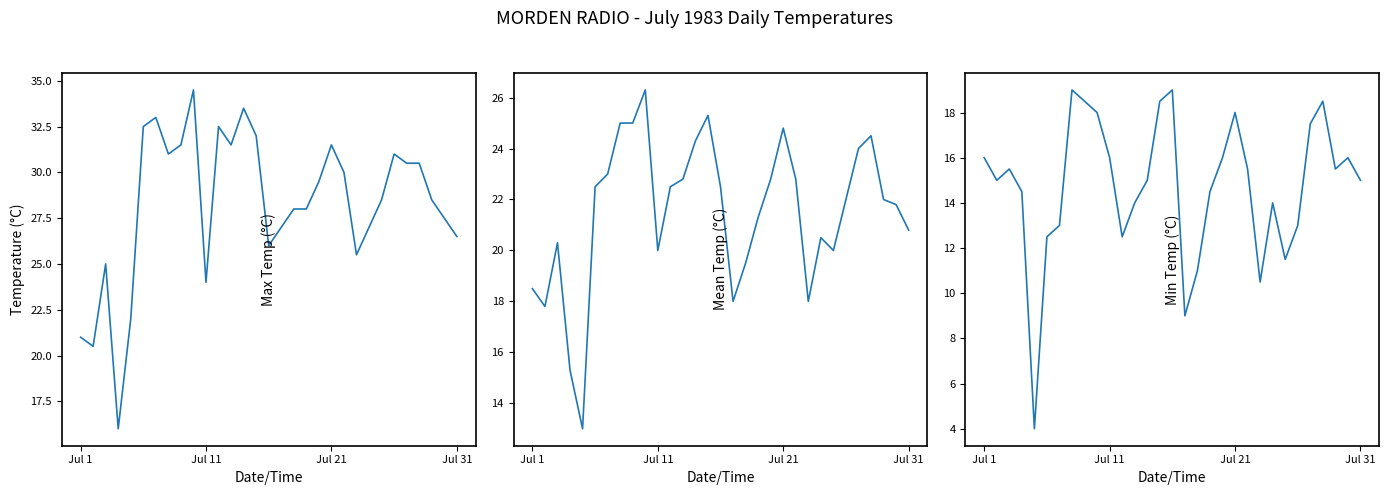

How many data points in Mean Temp (°C) are less than 22?

14